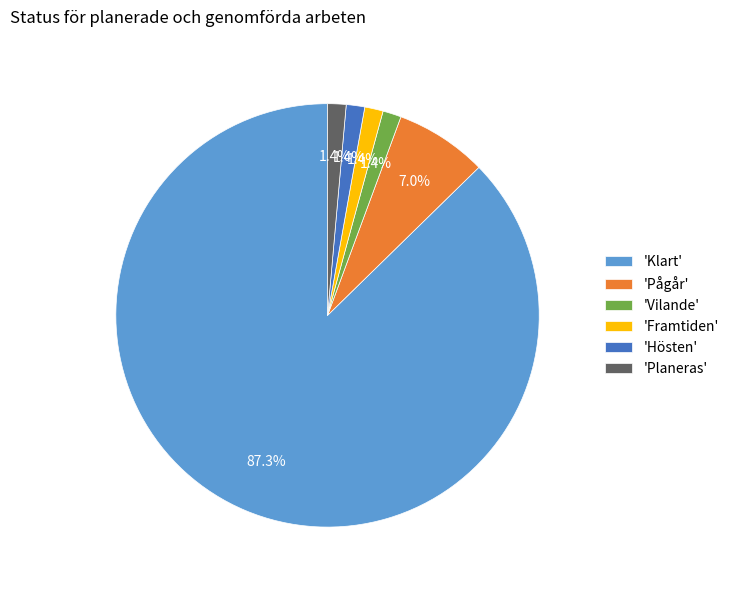

Which category accounts for the majority?

'Klart'